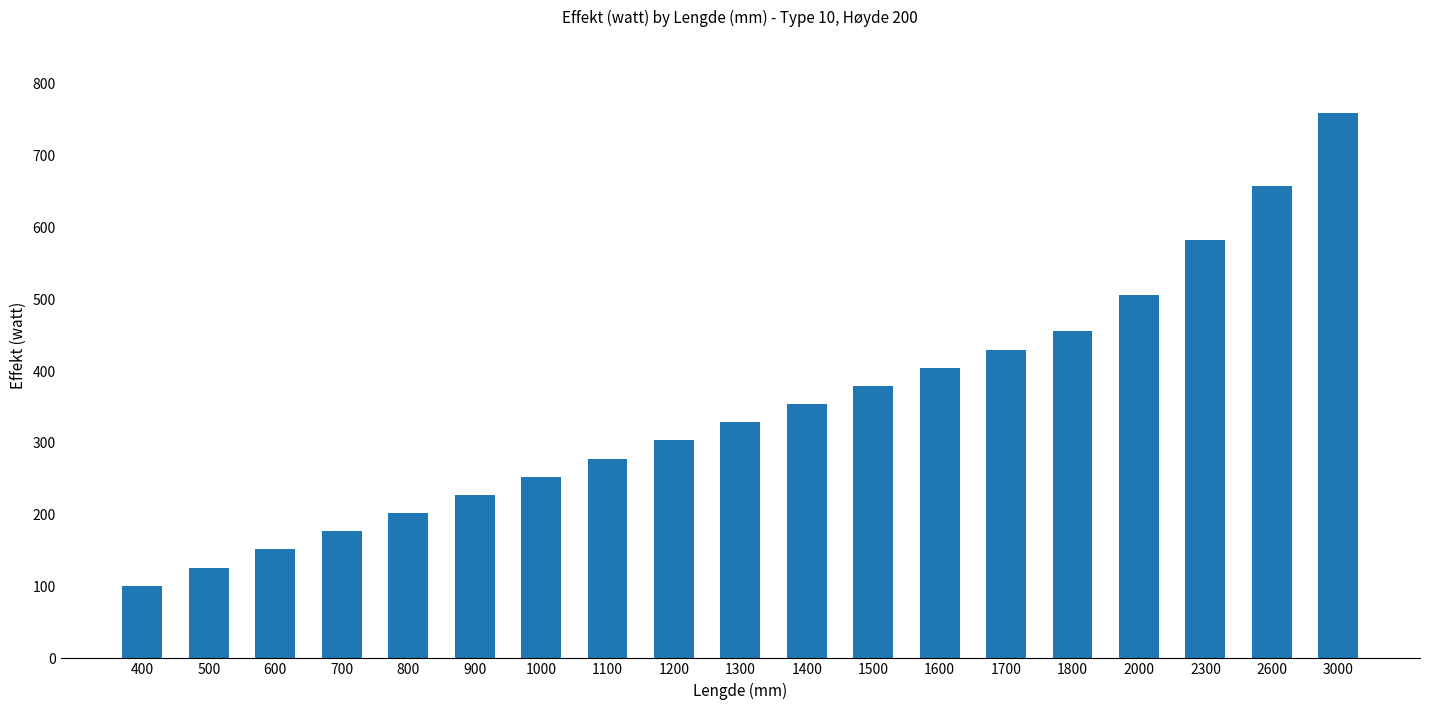

Rank the categories by value from highest to lowest.

3000, 2600, 2300, 2000, 1800, 1700, 1600, 1500, 1400, 1300, 1200, 1100, 1000, 900, 800, 700, 600, 500, 400